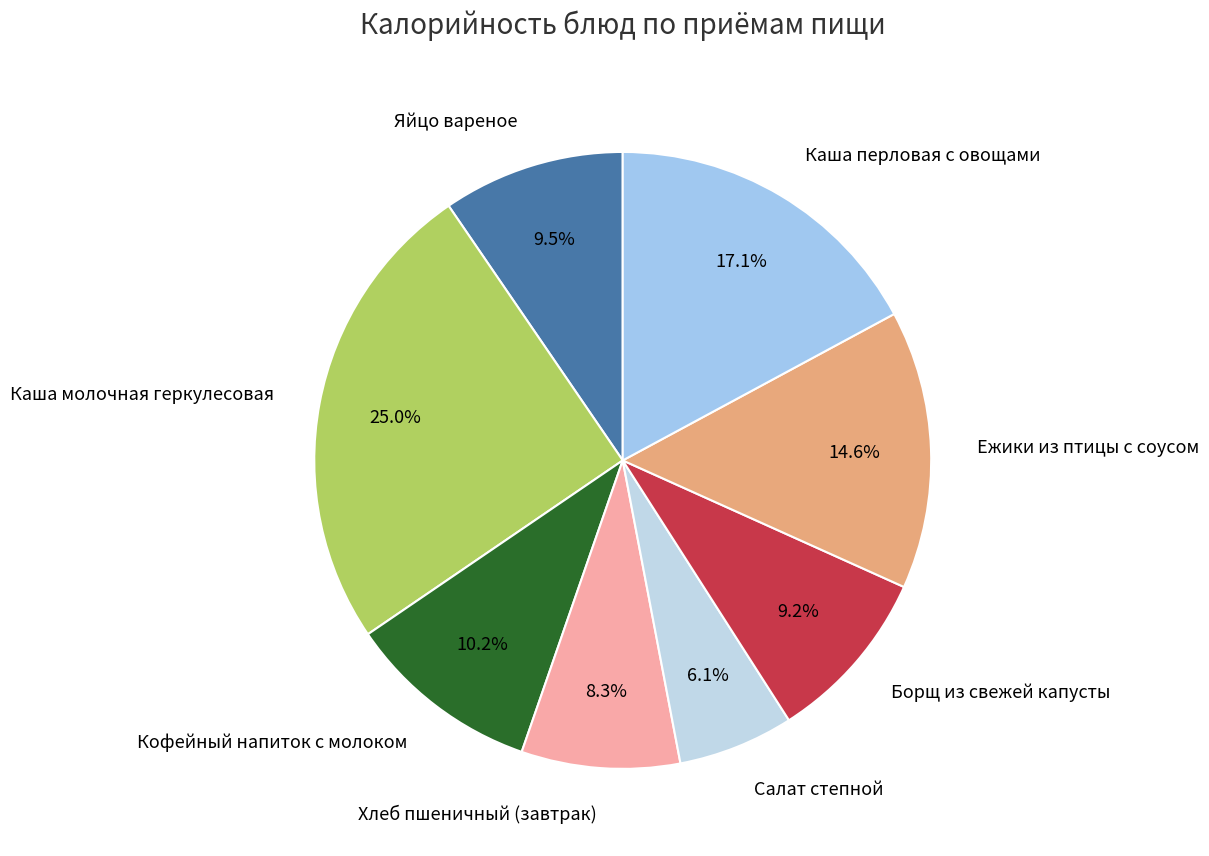

True or false: Салат степной accounts for 15% of the total.

False